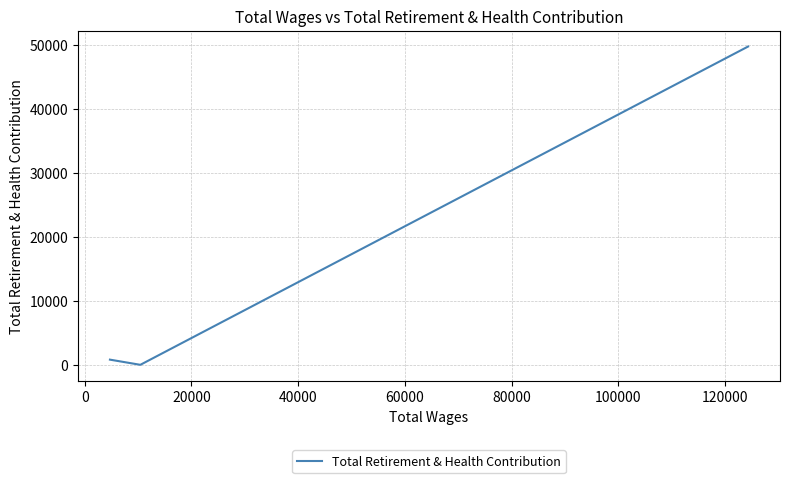

How many lines are shown in the chart?

1